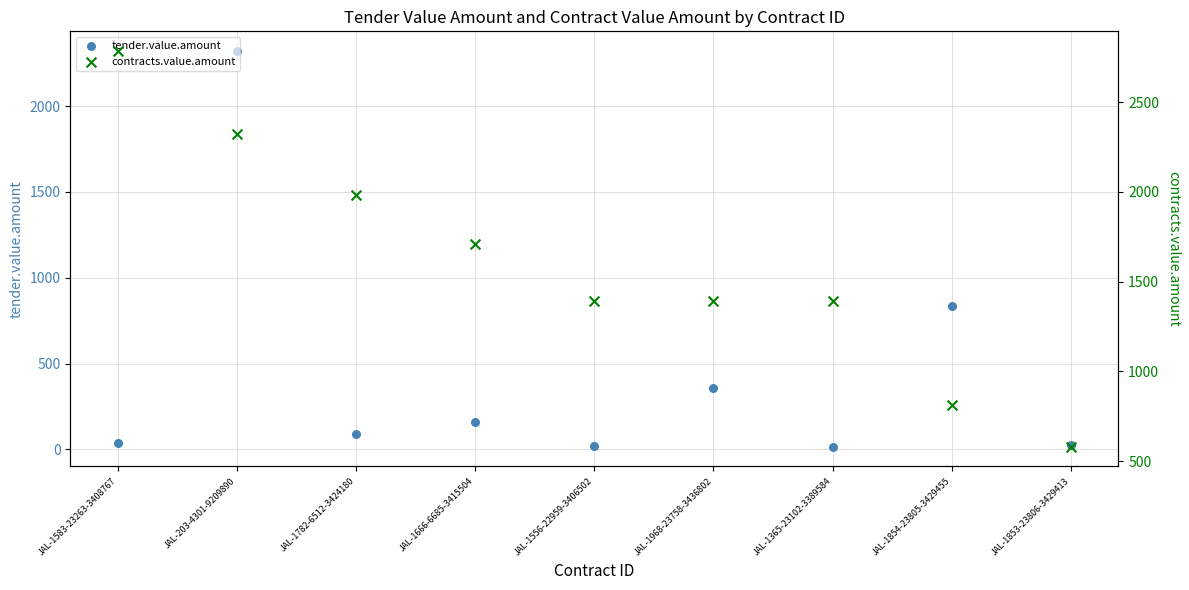

At how many categories does at least one series exceed 2307?

2